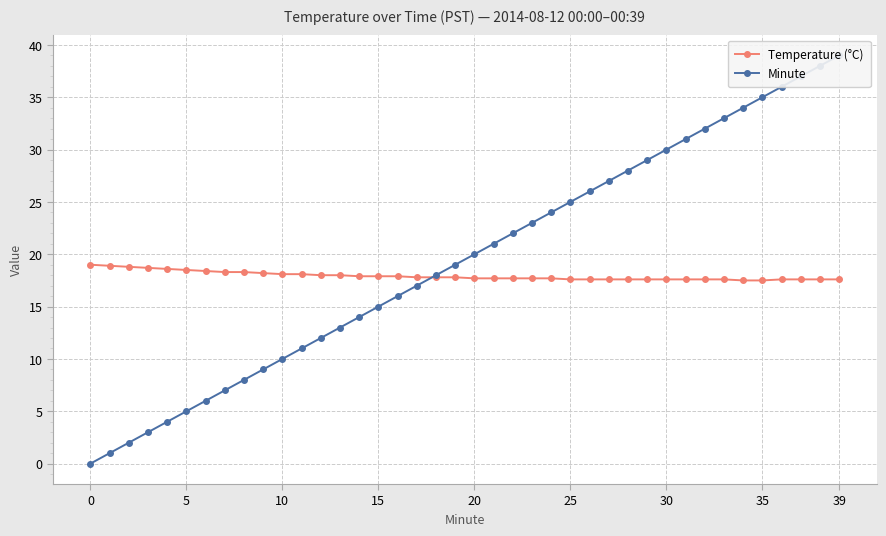

What are all the series names shown in the legend?

Temperature (°C), Minute